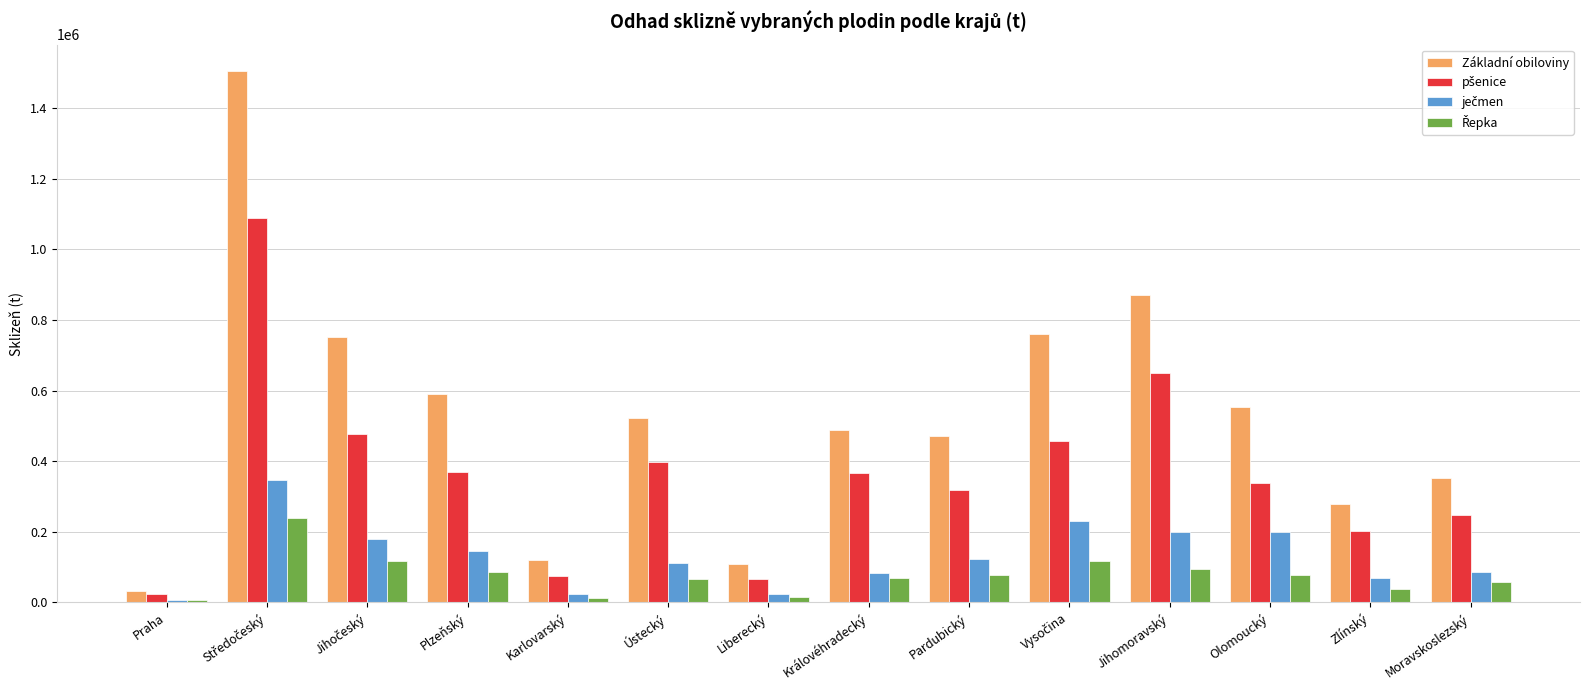

Are the bars grouped side by side (vs. stacked)?

Yes